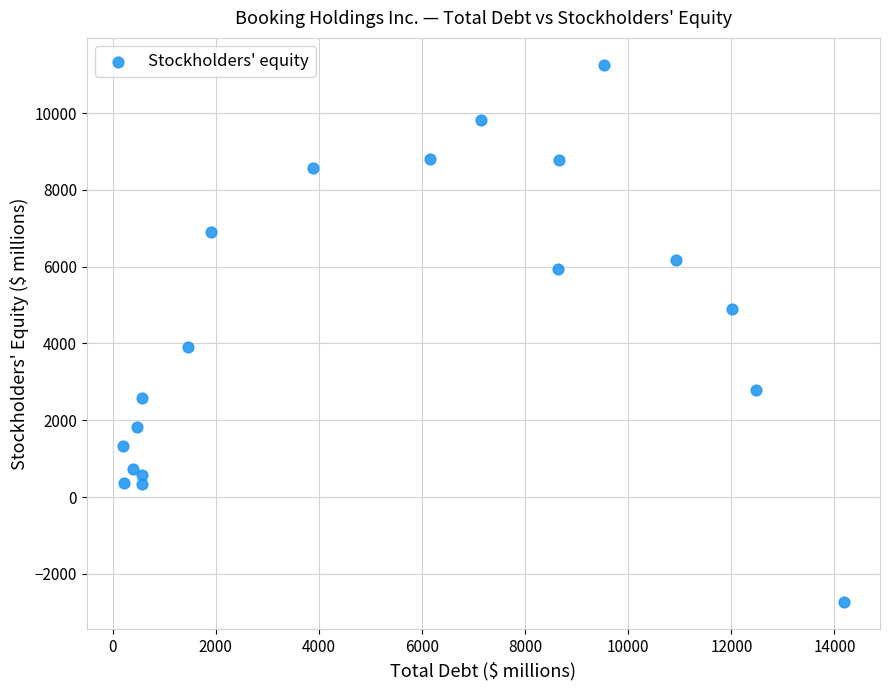

What Y value in the scatter plot is closest to 4258?

3897